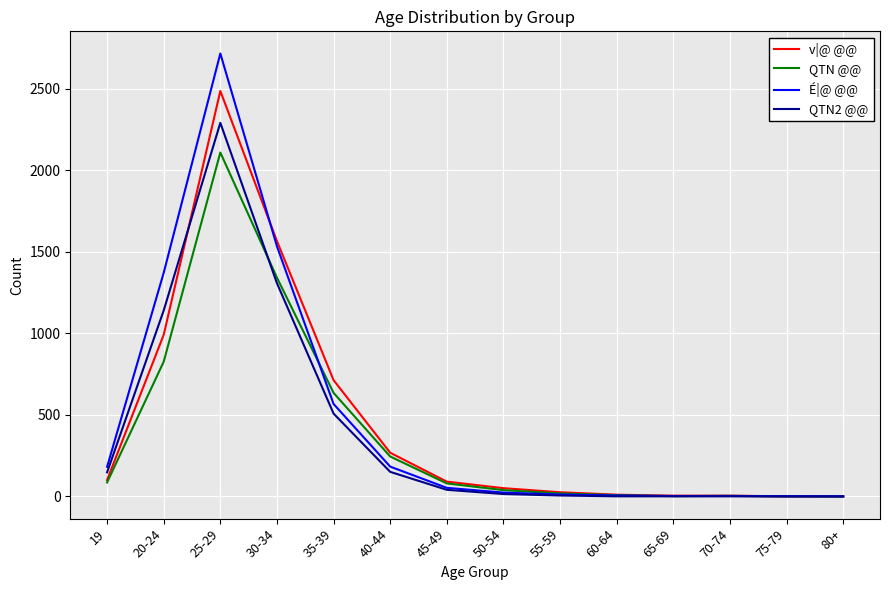

What are all the series names shown in the legend?

v|@ @@, QTN @@, É|@ @@, QTN2 @@